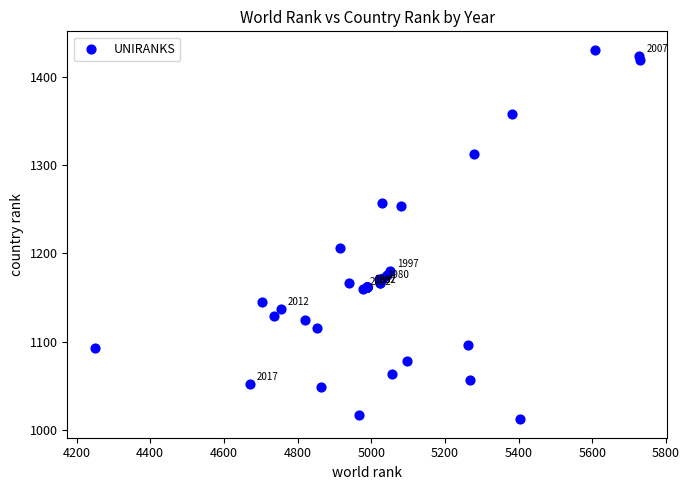

What Y value in the scatter plot is closest to 1221?

1206